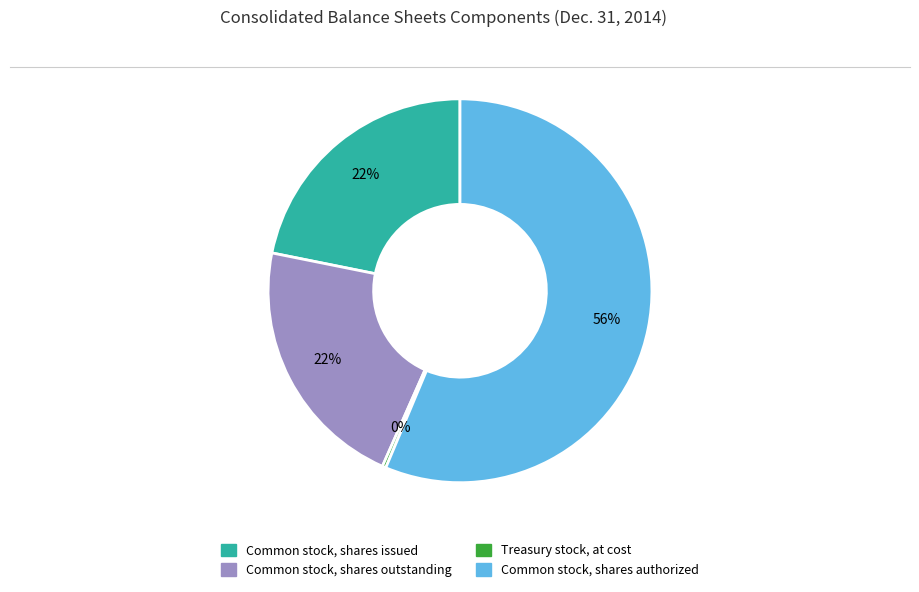

Which category accounts for the majority?

Common stock, shares authorized